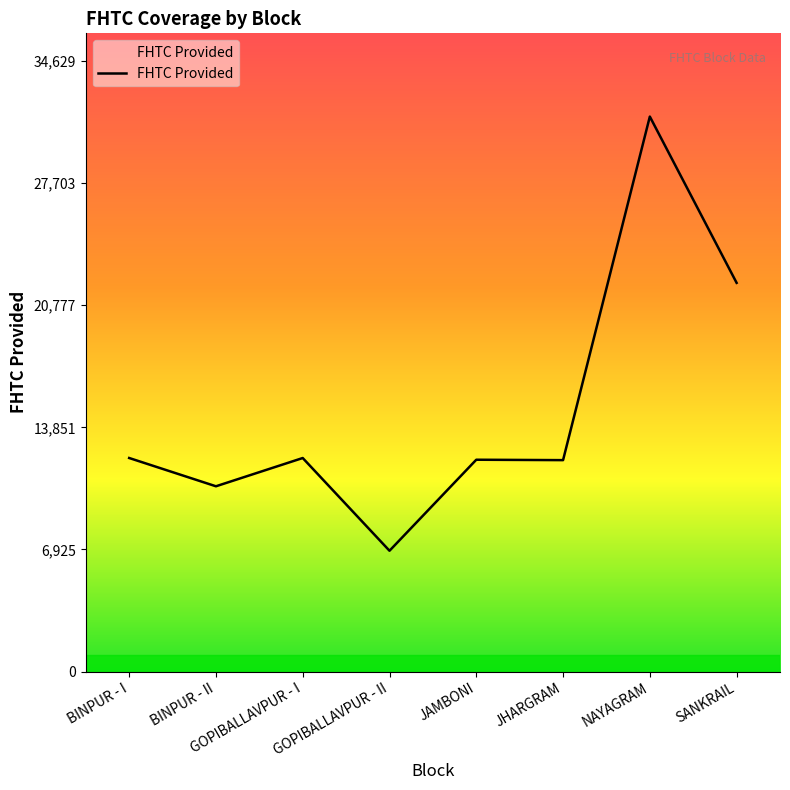

At which label does the data first exceed 12112?

BINPUR - I